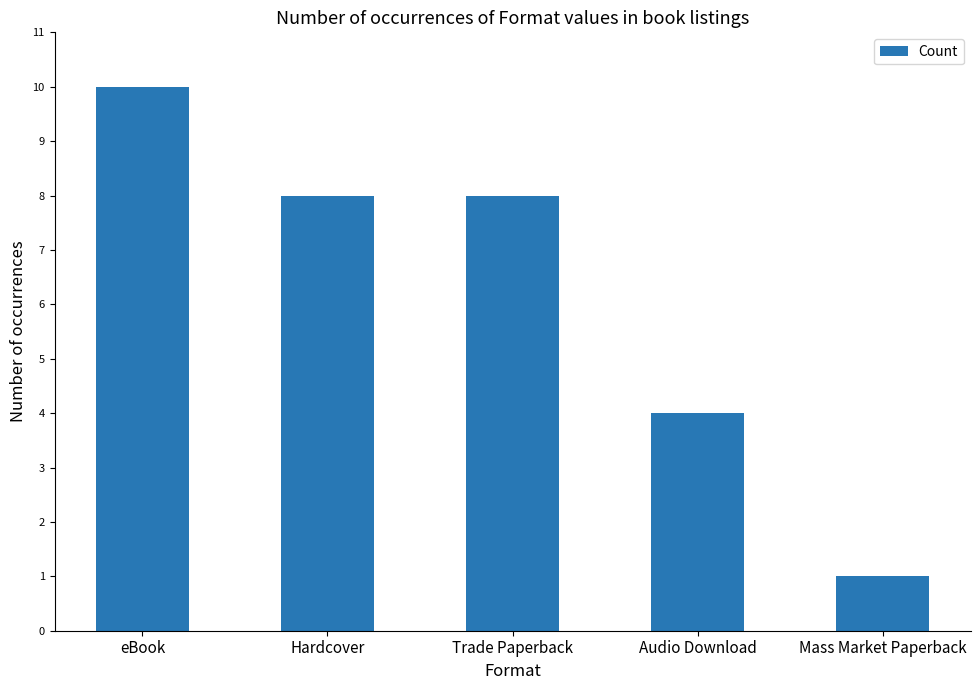

Which has a higher value, eBook or Mass Market Paperback?

eBook